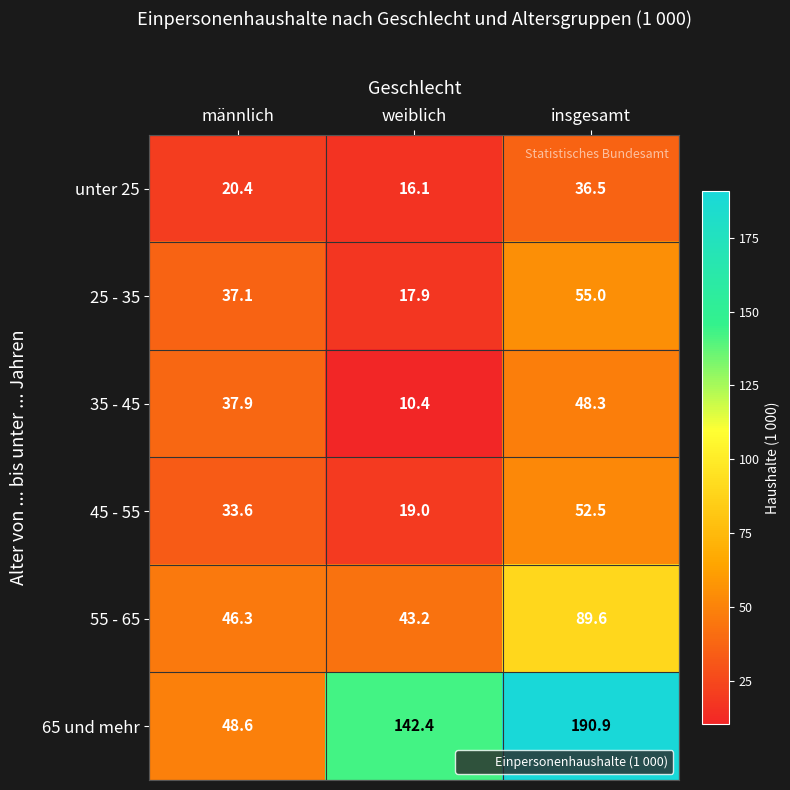

What is the minimum value shown in the chart?

10.4